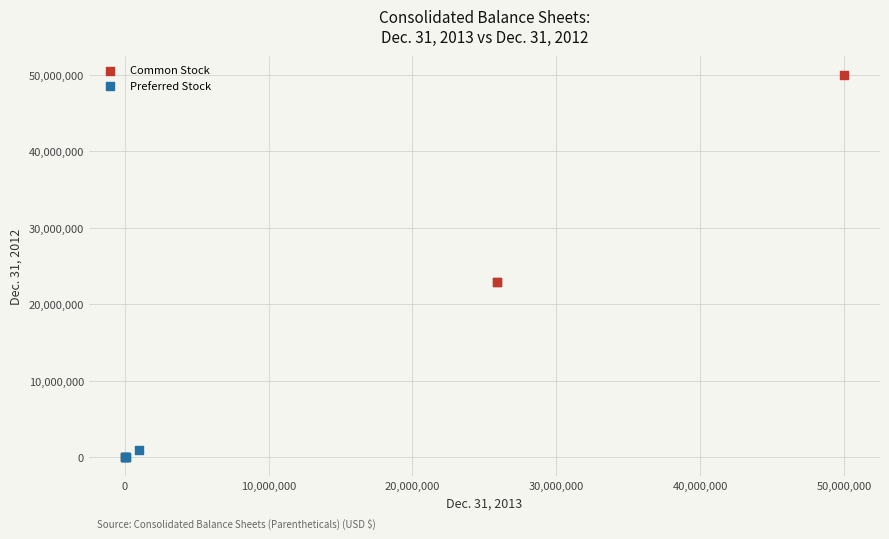

Which series reaches the maximum Y coordinate?

Common Stock